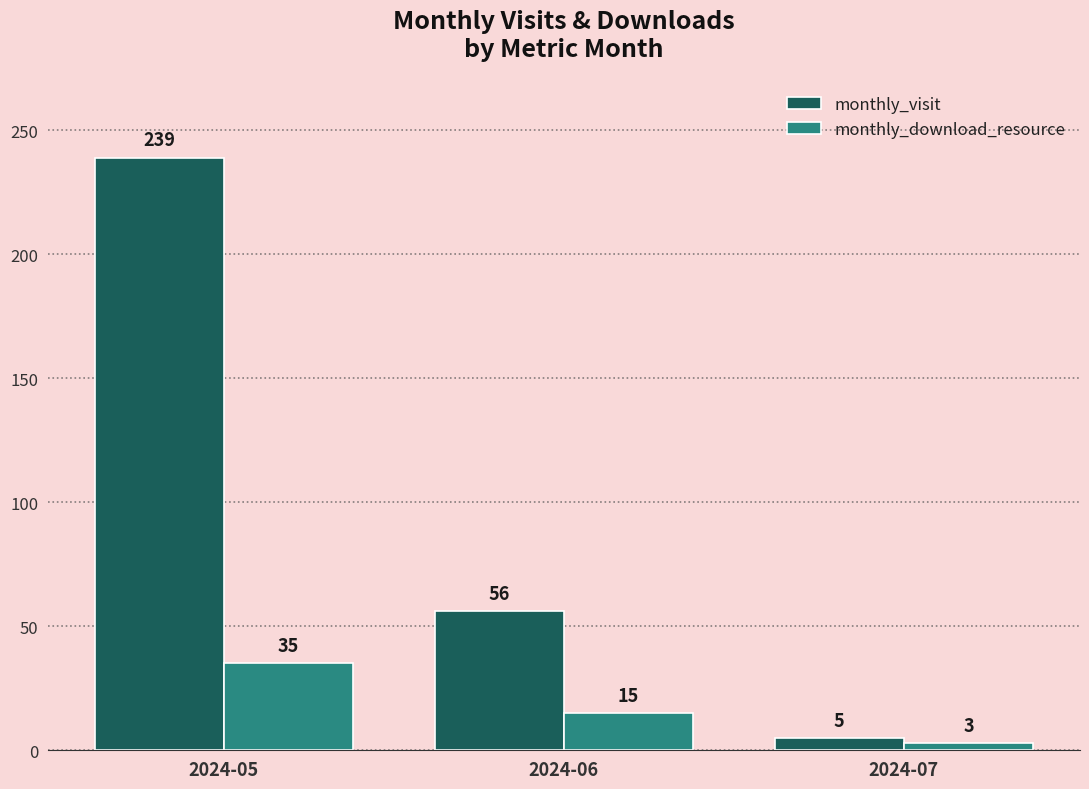

At how many categories does at least one series exceed 74?

1